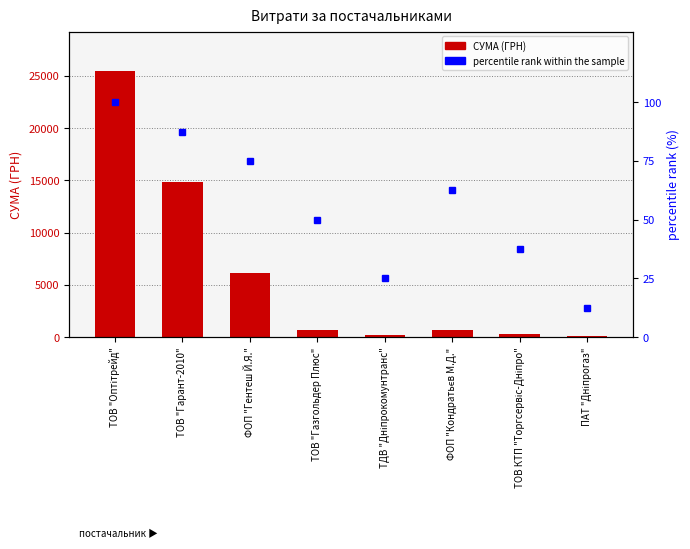

What is the sum of the СУМА (ГРН) values at ТОВ КТП "Торгсервіс-Дніпро" and ТОВ "Оптітрейд"?

25720.0